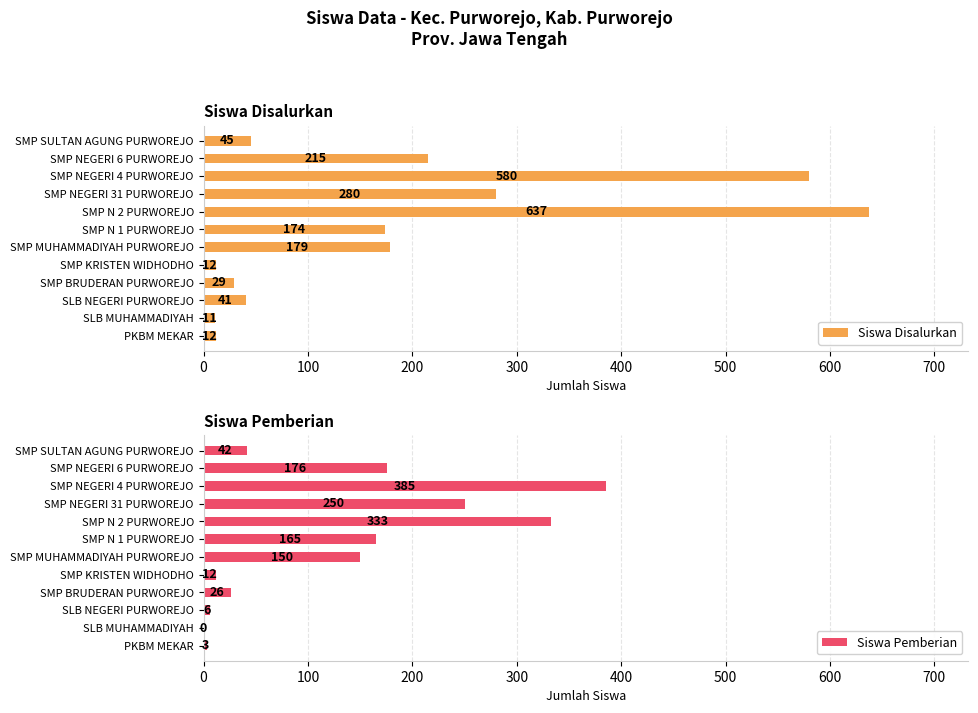

Rank the series by their maximum value, from lowest to highest.

Siswa Pemberian, Siswa Disalurkan